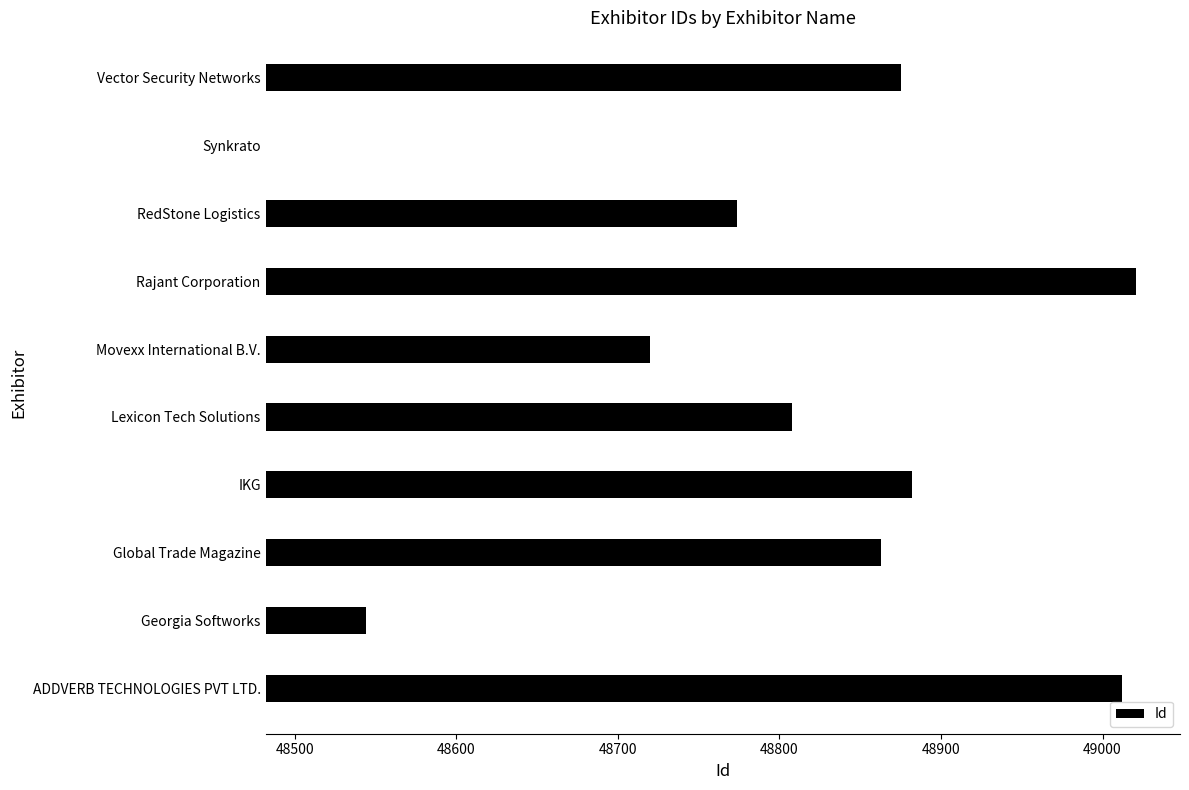

True or false: the data shows 769 at Rajant Corporation.

False